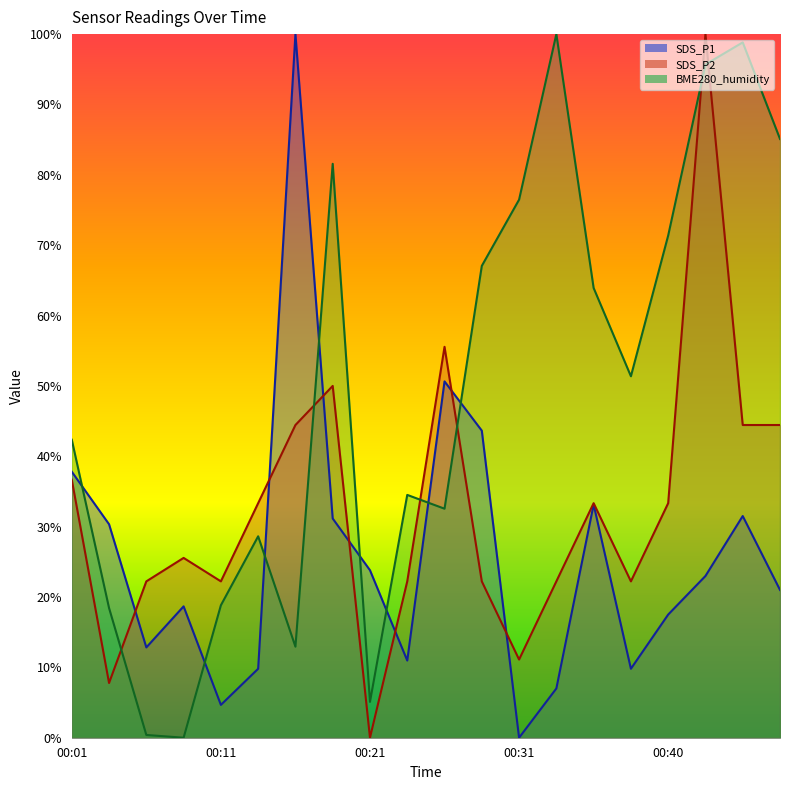

Rank the series by their maximum value, from highest to lowest.

SDS_P1, SDS_P2, BME280_humidity